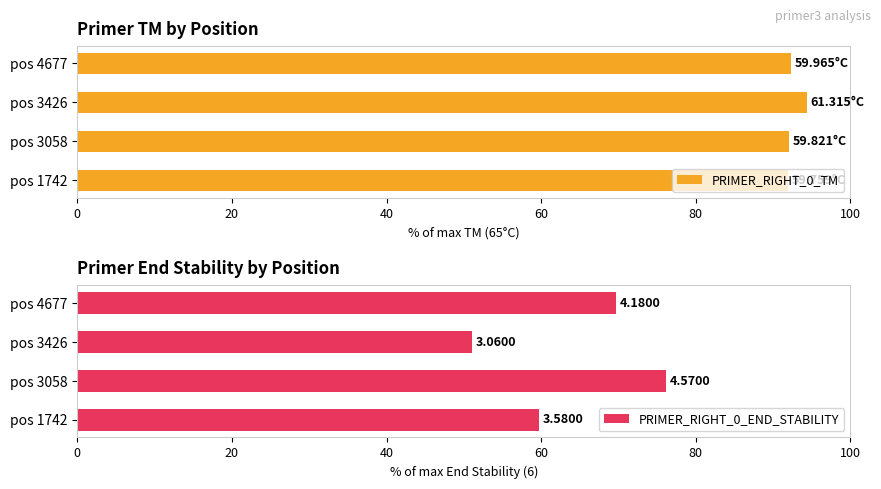

Rank the series by their average value, from highest to lowest.

PRIMER_RIGHT_0_TM, PRIMER_RIGHT_0_END_STABILITY